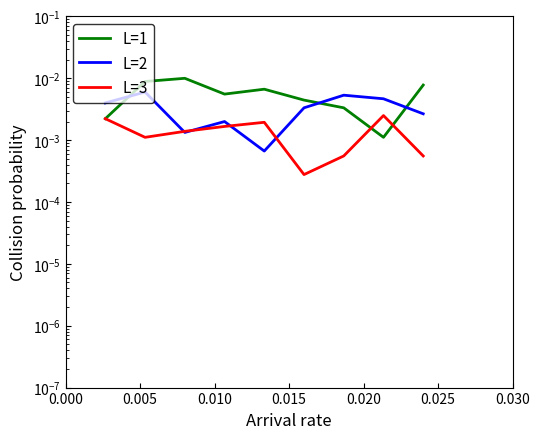

At 0.025, list the series in order from smallest to largest.

L=3, L=2, L=1